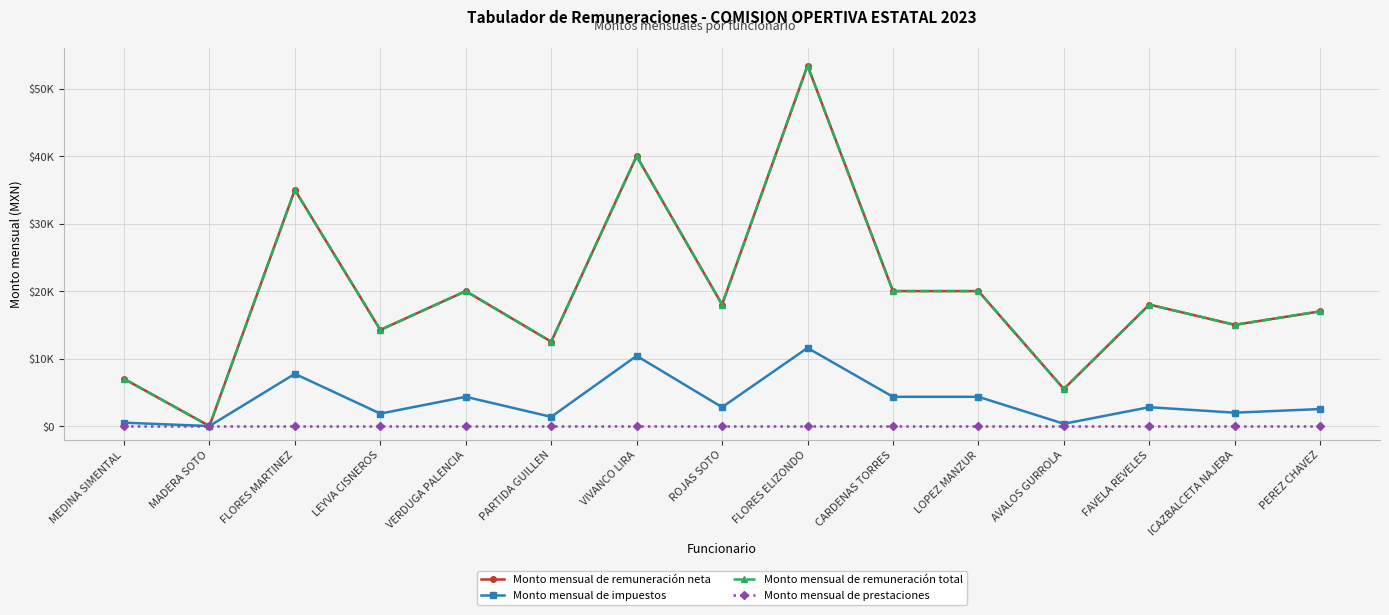

What is the difference between the maximum and minimum values in the Monto mensual de remuneración total series?

53419.5